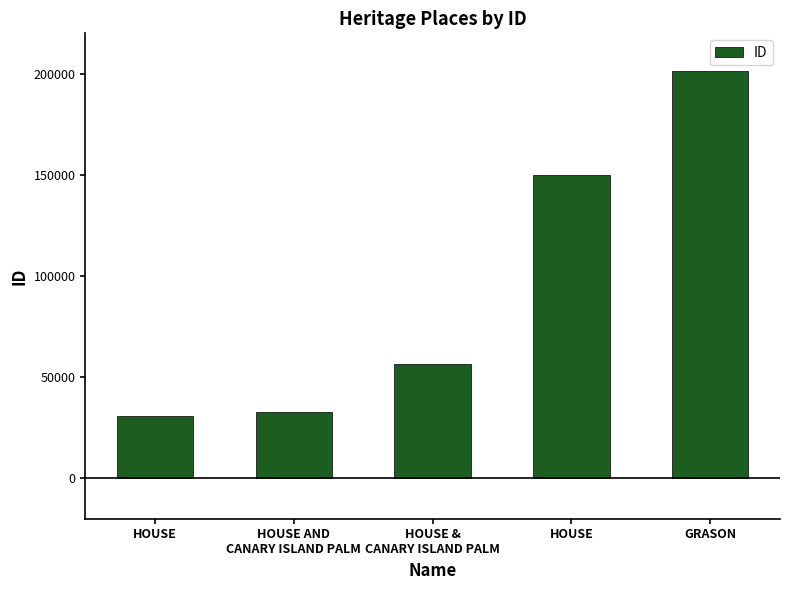

Does the chart contain any negative values?

No